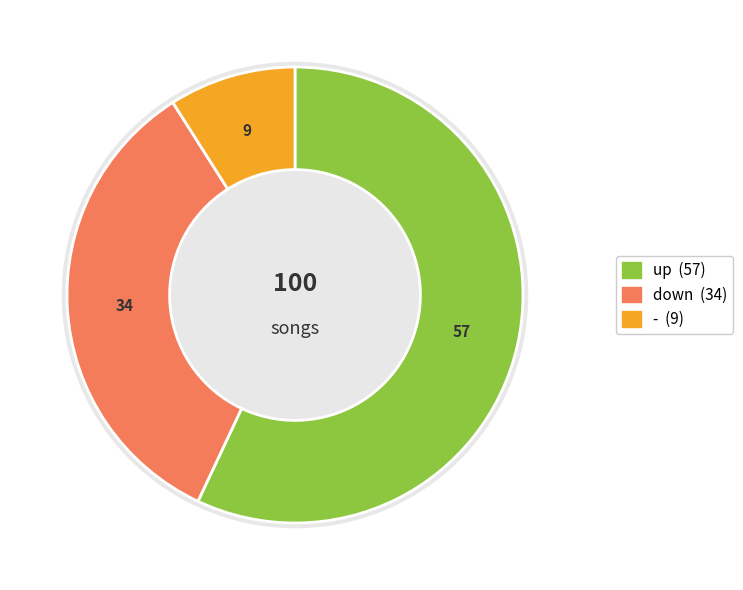

Which category accounts for the majority?

up